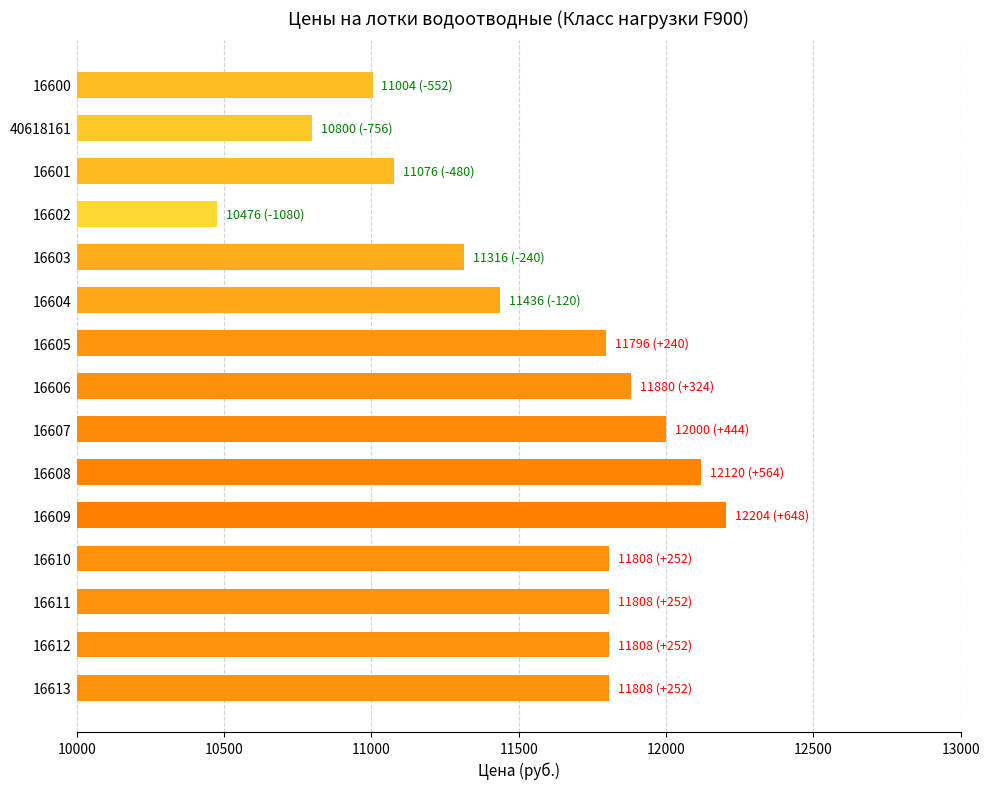

How many data points does each series have?

15